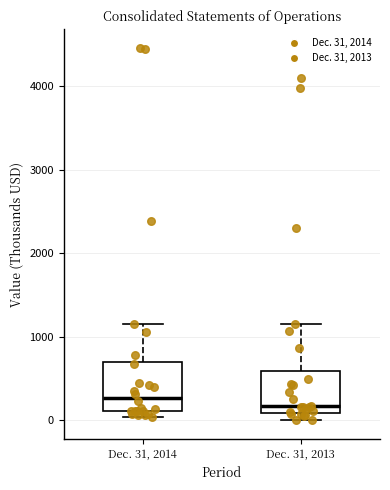

Reading left to right, read every box against the y-axis: the position of its median line, the range the box covers, and the ends of its whiskers. The values are not printed on the chart, so give them approximately, as read against the axis.

Dec. 31, 2014: median 300, box 100 to 700, whiskers 0 to 1200
Dec. 31, 2013: median 200, box 100 to 600, whiskers 0 to 1200